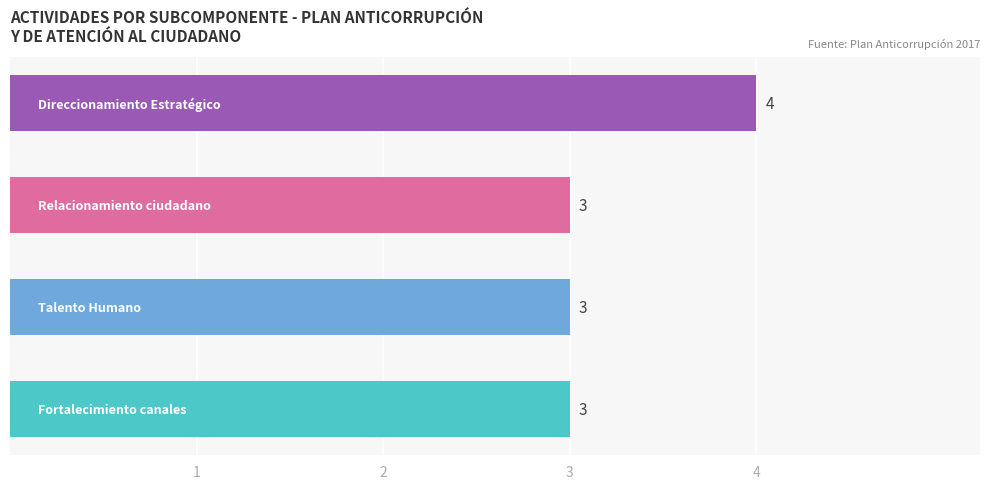

How many values are between 3 and 4?

4